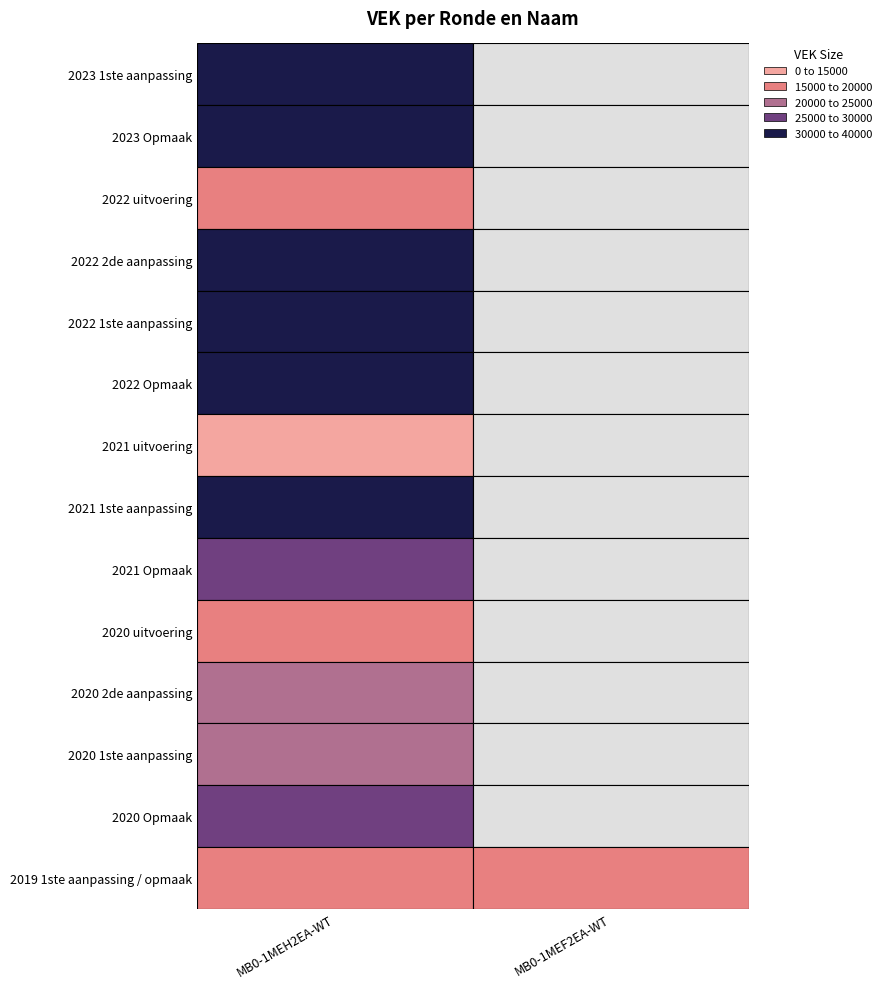

What is the difference between the maximum and minimum values in the MB0-1MEH2EA-WT series?

23003